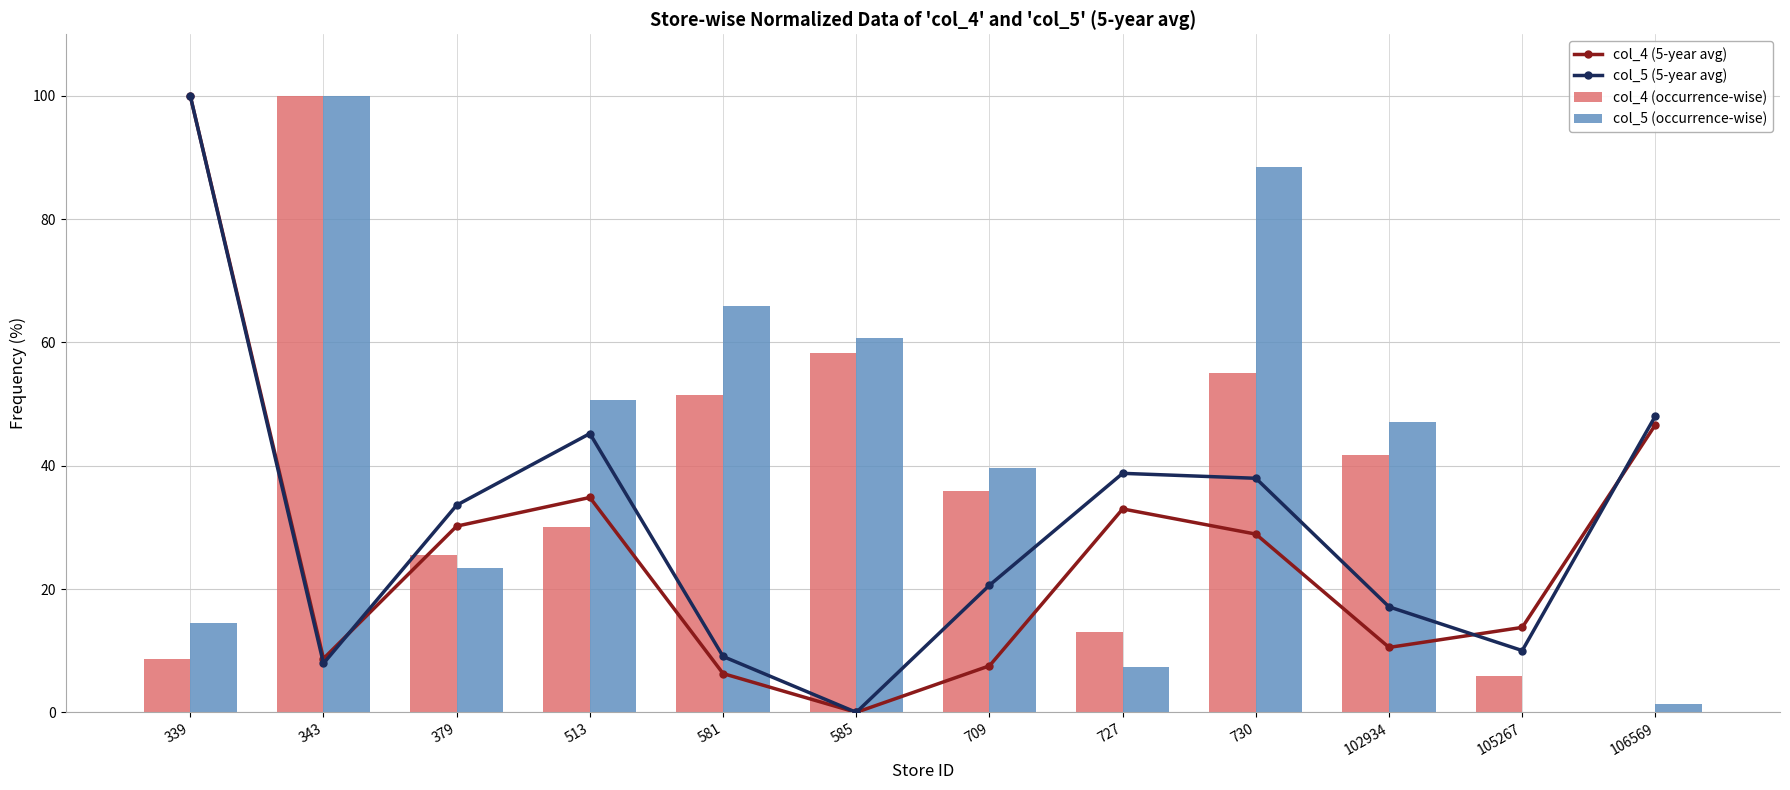

Reading left to right, list all the values displayed in this chart.

col_4 (5-year avg): 339=100.0	343=8.7	379=30.2	513=34.9	581=6.3	585=0.0	709=7.5	727=33.0	730=28.9	102934=10.5	105267=13.8	106569=46.7
col_5 (5-year avg): 339=100.0	343=7.9	379=33.6	513=45.2	581=9.1	585=0.0	709=20.6	727=38.8	730=38.0	102934=17.1	105267=10.0	106569=48.1
col_4 (occurrence-wise): 339=8.6	343=100.0	379=25.6	513=30.0	581=51.5	585=58.2	709=35.9	727=13.0	730=55.1	102934=41.8	105267=6.0	106569=0.0
col_5 (occurrence-wise): 339=14.5	343=100.0	379=23.4	513=50.6	581=65.8	585=60.8	709=39.6	727=7.3	730=88.5	102934=47.1	105267=0.0	106569=1.3